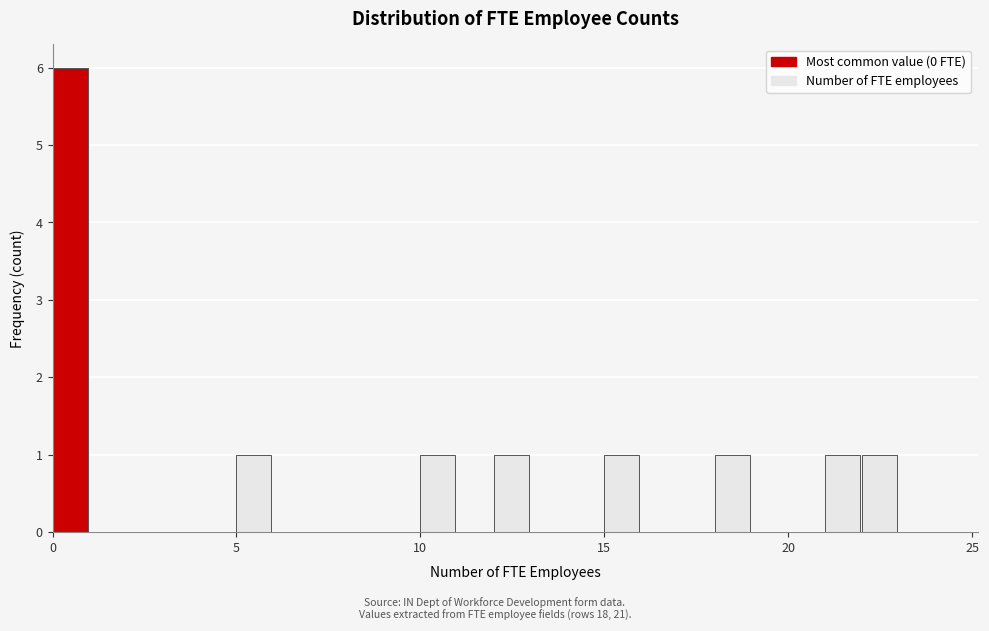

Around what value on the x-axis is the tallest bar? Give the approximate position of its centre, as read against the axis.

0.5